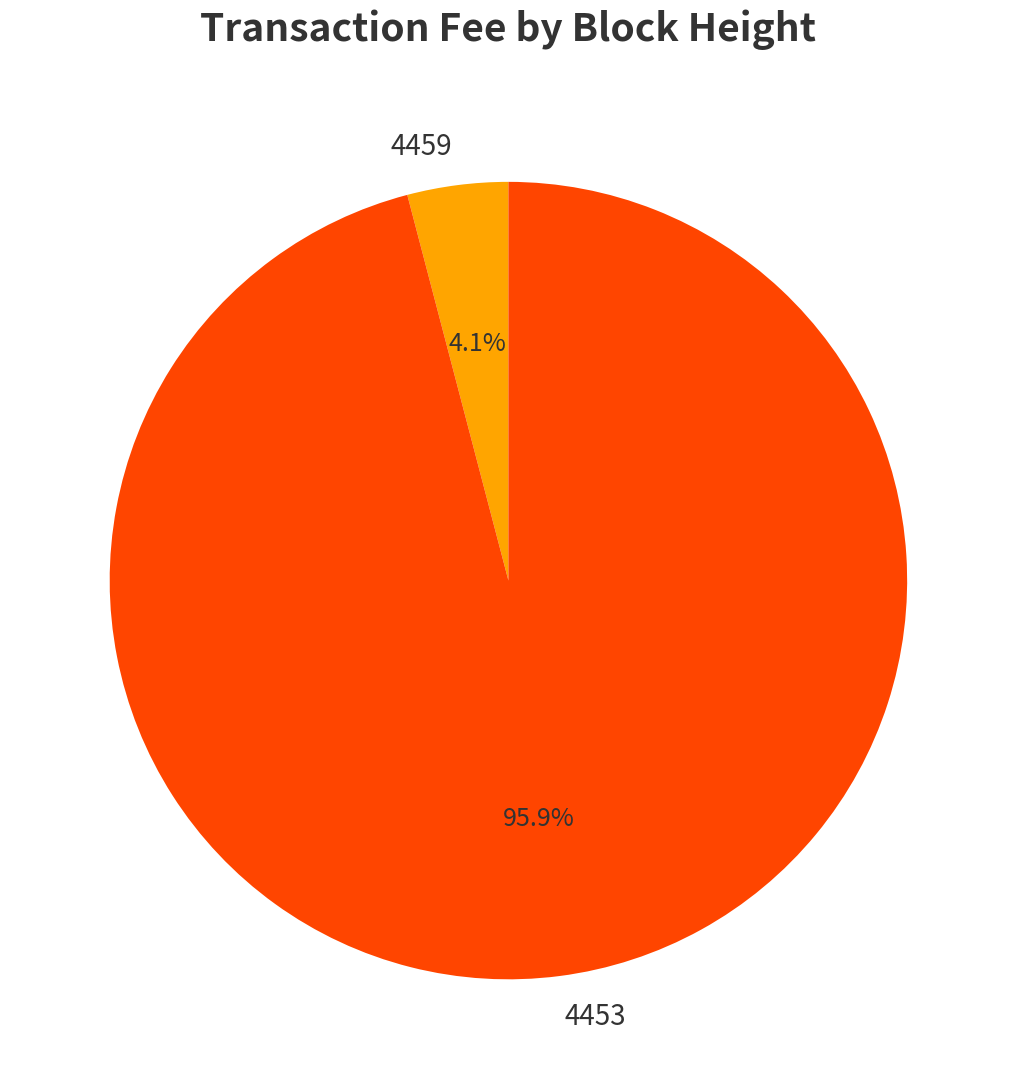

Between 4453 and 4459, which is larger?

4453